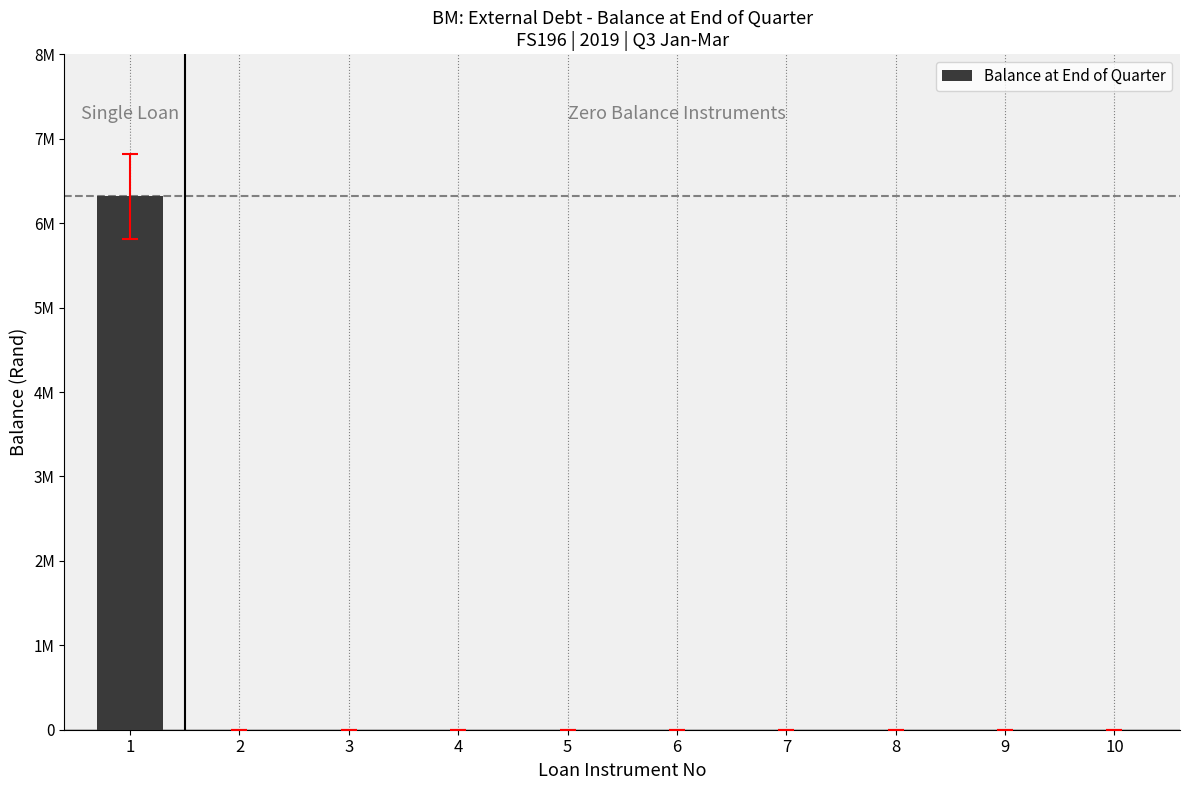

Are the bars horizontal?

No